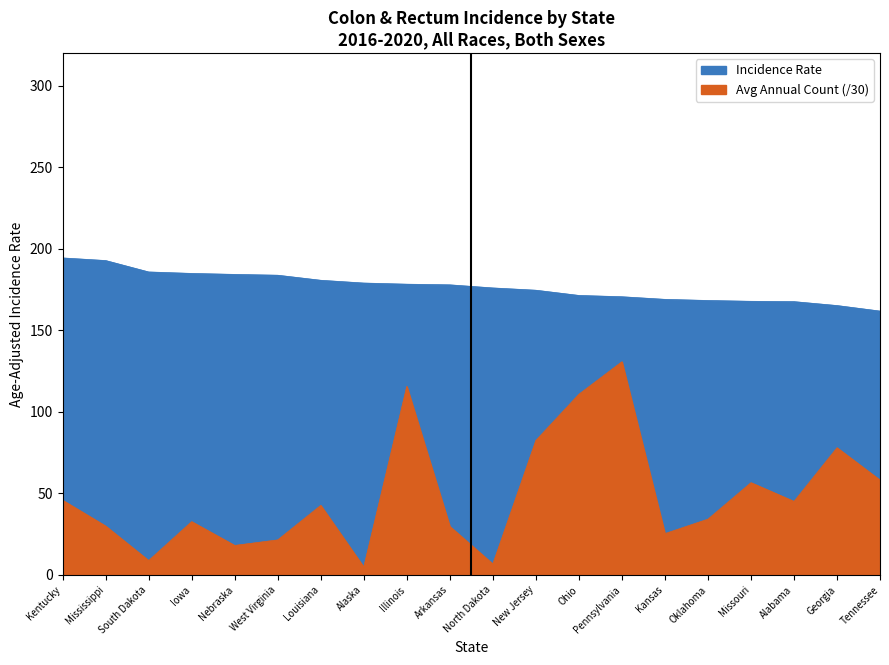

Between South Dakota and Ohio, which is larger?

South Dakota